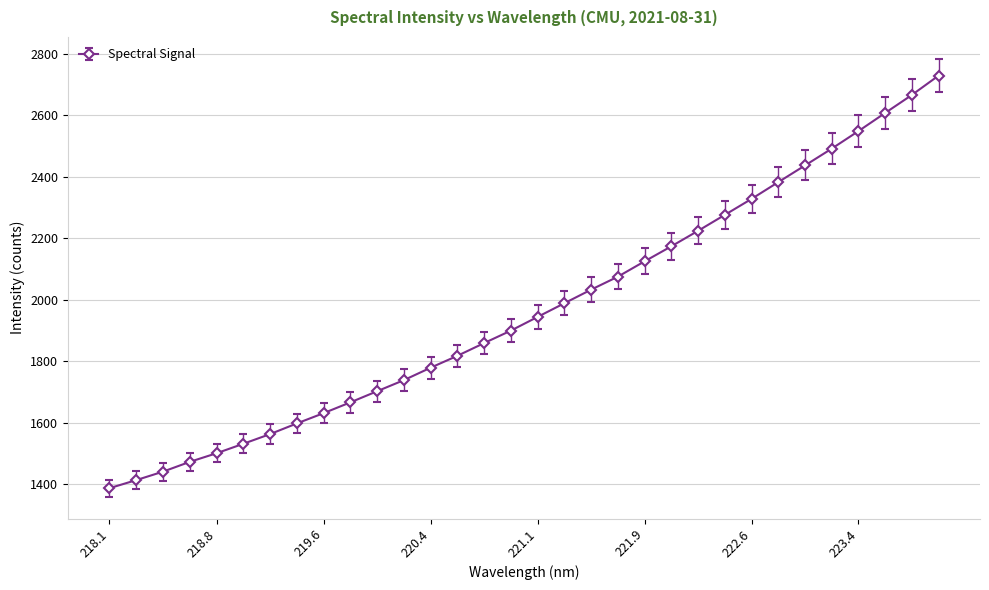

True or false: there are more than 2 points higher than both neighbors.

False